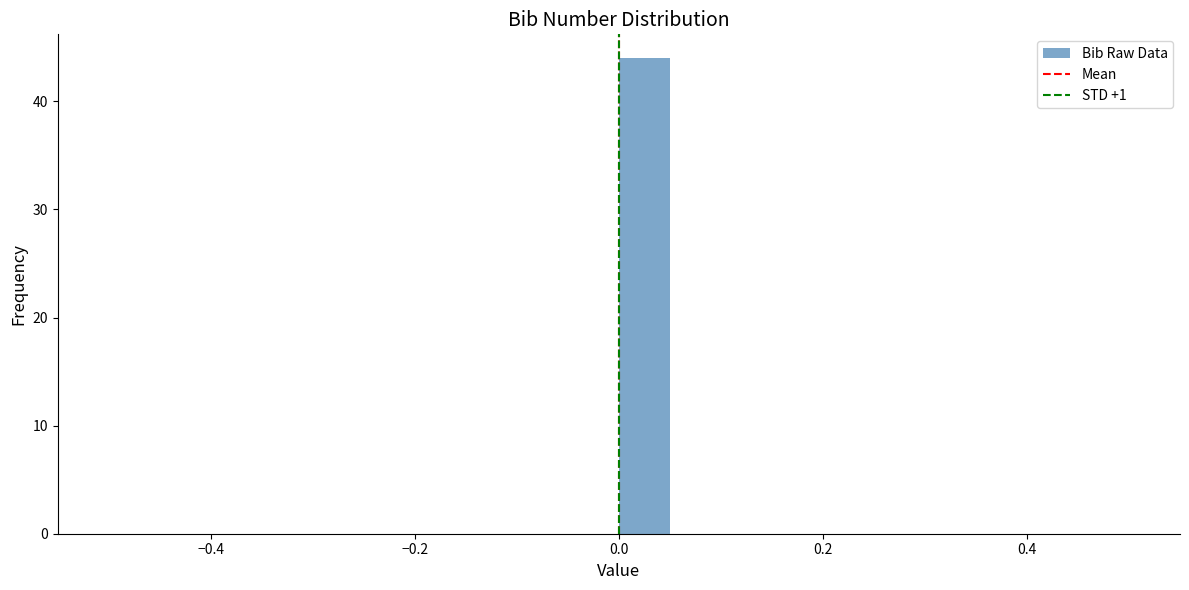

Read against the x-axis, roughly where is the centre of the tallest bar?

0.02